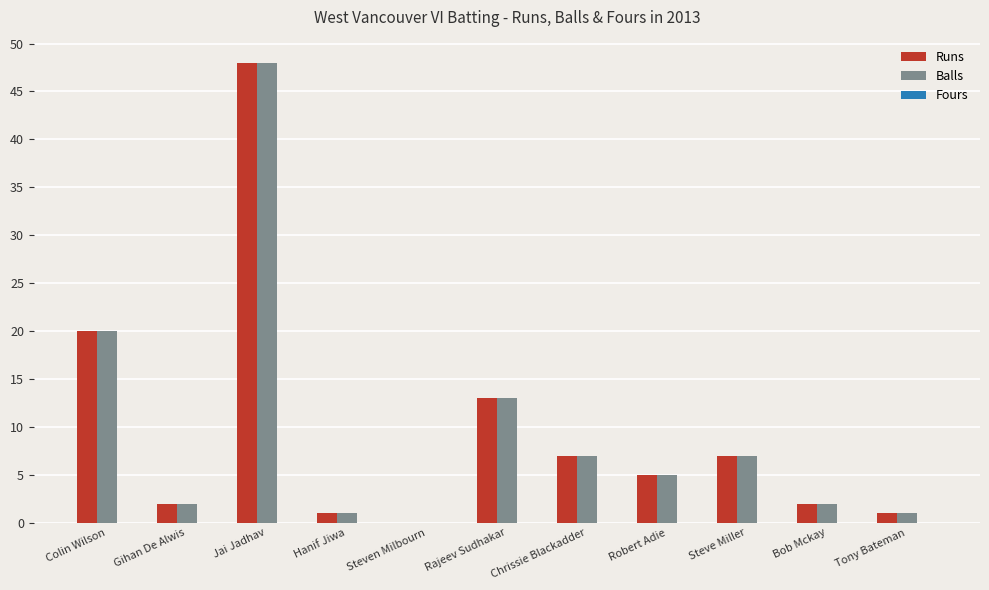

Does the chart contain stacked bars?

No